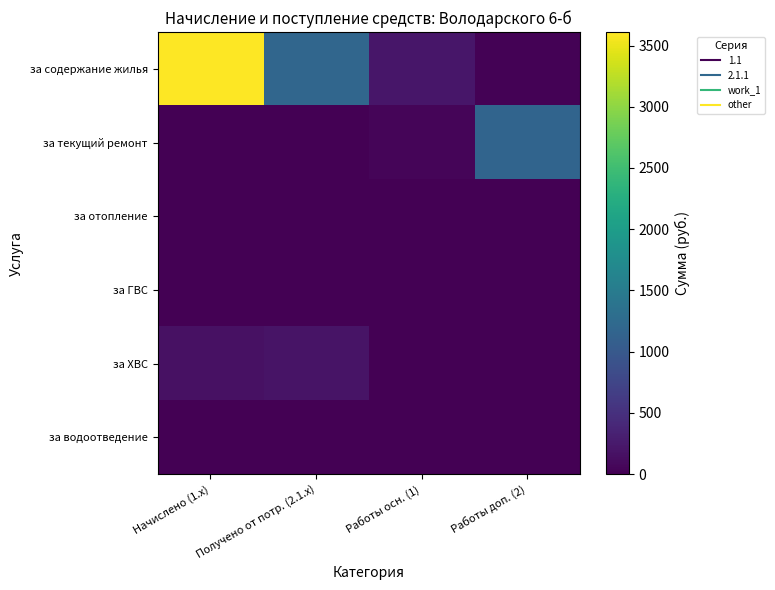

Reading left to right, what are all the values shown in this chart?

за содержание жилья: Начислено (1.x)=3609.8	Получено от потр. (2.1.x)=1190.9	Работы осн. (1)=217.9	Работы доп. (2)=23.8
за текущий ремонт: Начислено (1.x)=0.0	Получено от потр. (2.1.x)=0.0	Работы осн. (1)=44.0	Работы доп. (2)=1167.1
за отопление: Начислено (1.x)=0.0	Получено от потр. (2.1.x)=0.0	Работы осн. (1)=0.0	Работы доп. (2)=0.0
за ГВС: Начислено (1.x)=0.0	Получено от потр. (2.1.x)=0.0	Работы осн. (1)=0.0	Работы доп. (2)=0.0
за ХВС: Начислено (1.x)=157.1	Получено от потр. (2.1.x)=190.6	Работы осн. (1)=0.0	Работы доп. (2)=0.0
за водоотведение: Начислено (1.x)=0.0	Получено от потр. (2.1.x)=0.0	Работы осн. (1)=0.0	Работы доп. (2)=0.0